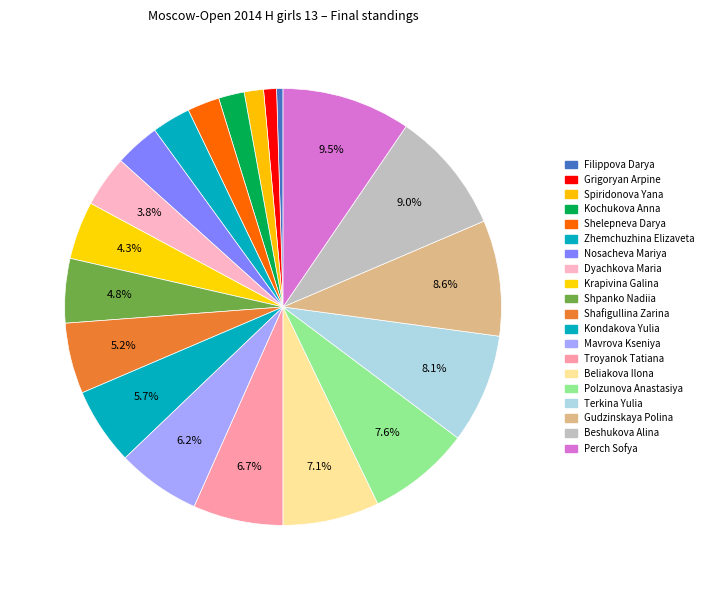

Is it true that Shafigullina Zarina is 5% of the pie?

True